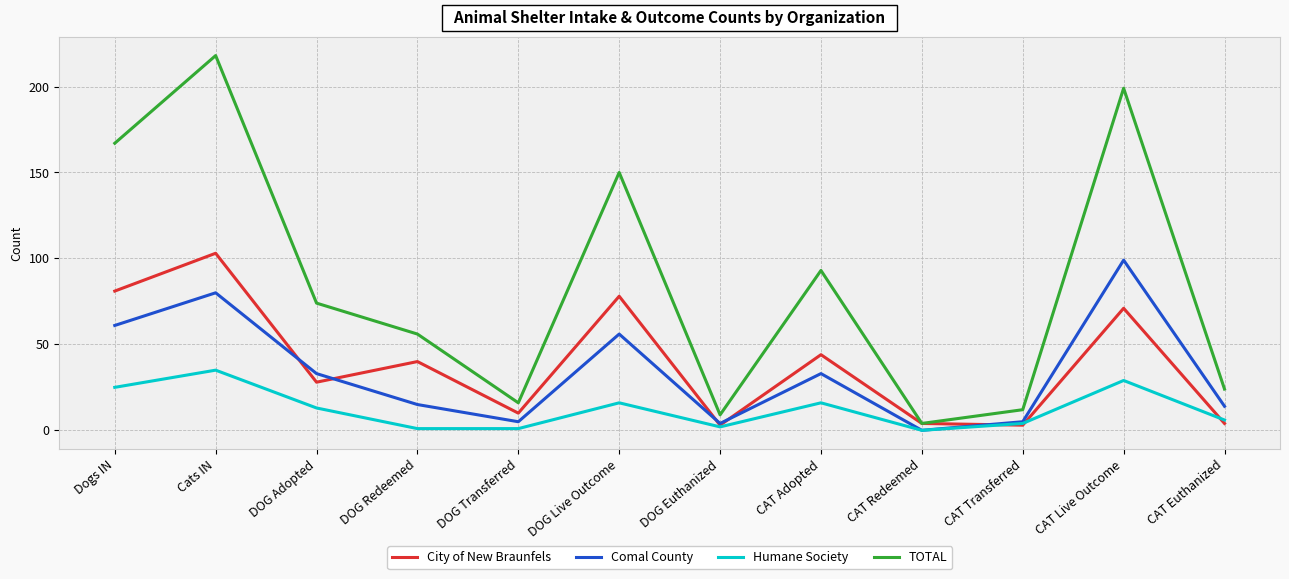

The Comal County series shows 40 at Cats IN. True or false?

False